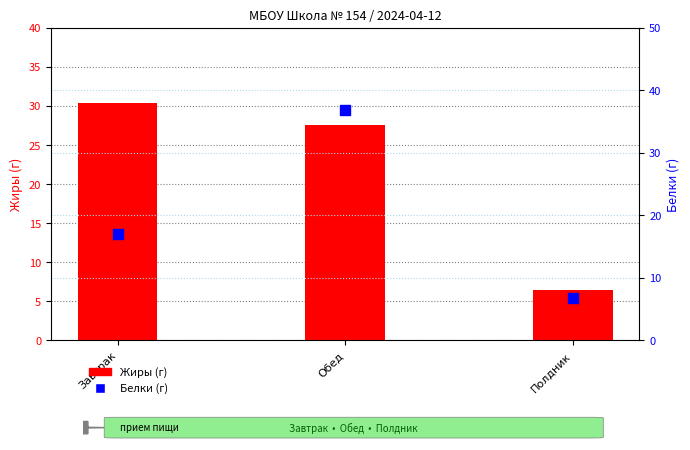

Is the value of Белки (г) at Завтрак greater than the value of Жиры (г) at Полдник?

Yes